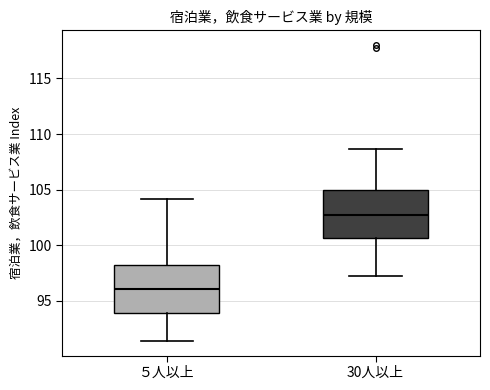

Reading left to right, transcribe this box plot: for each box, give where its median line is, the range the box spans, and where its two whiskers end, as read against the y-axis. The values are not printed on the chart, so give them approximately, as read against the axis.

５人以上: median 96.0, box 94.0 to 98.0, whiskers 91.5 to 104.0
30人以上: median 102.5, box 100.5 to 105.0, whiskers 97.0 to 108.5